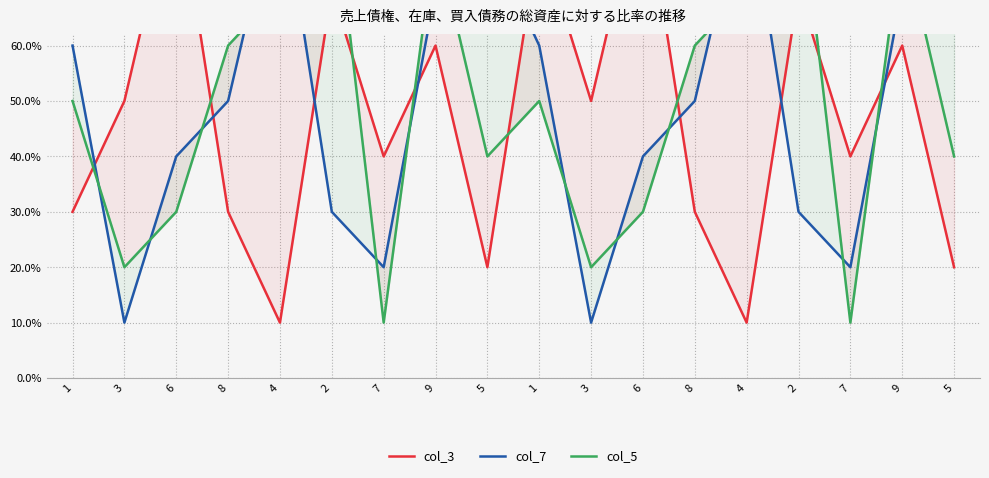

How many interior local peaks does the col_5 series have?

5